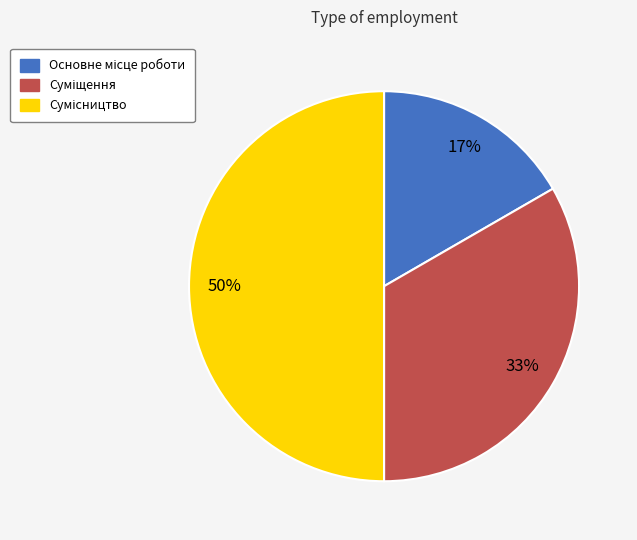

To the nearest percent, what is the average slice percentage?

33%